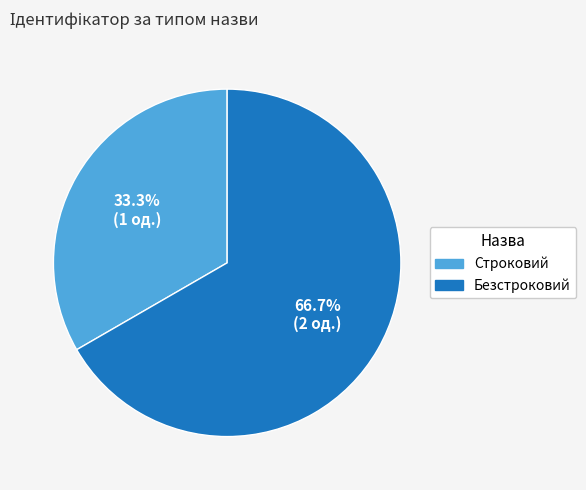

Which slice is the largest?

Безстроковий